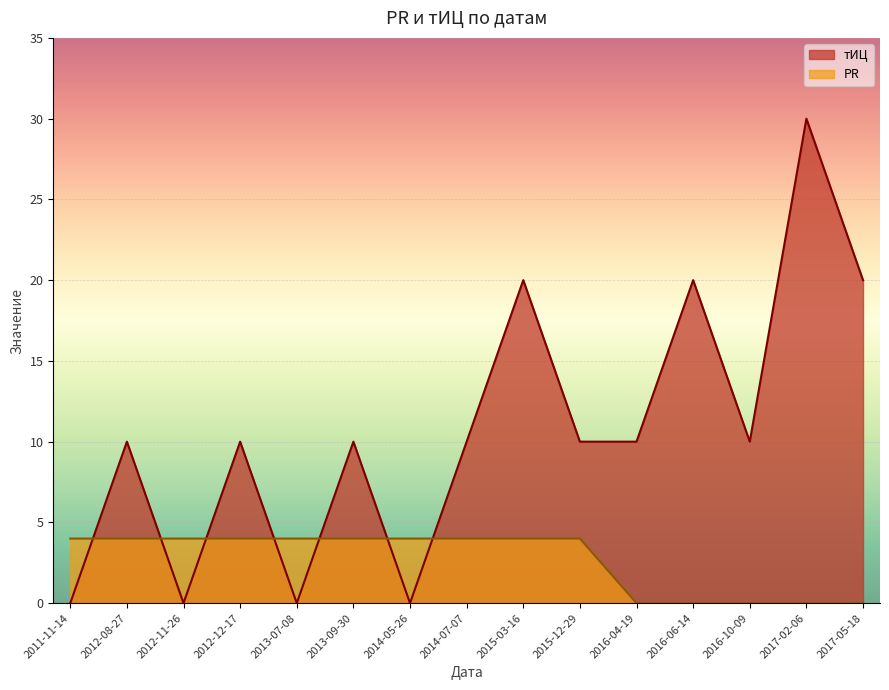

How many times do PR and тИЦ cross each other?

7